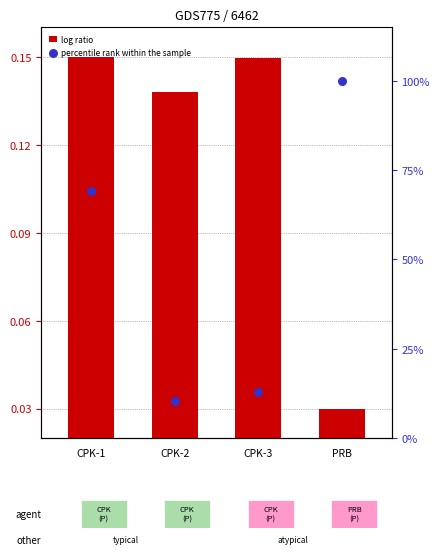

What are all the series names shown in the legend?

log ratio, percentile rank within the sample